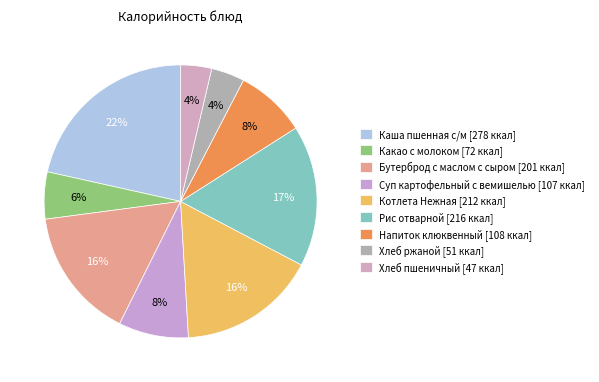

What is the largest slice in the pie chart?

Каша пшенная с/м